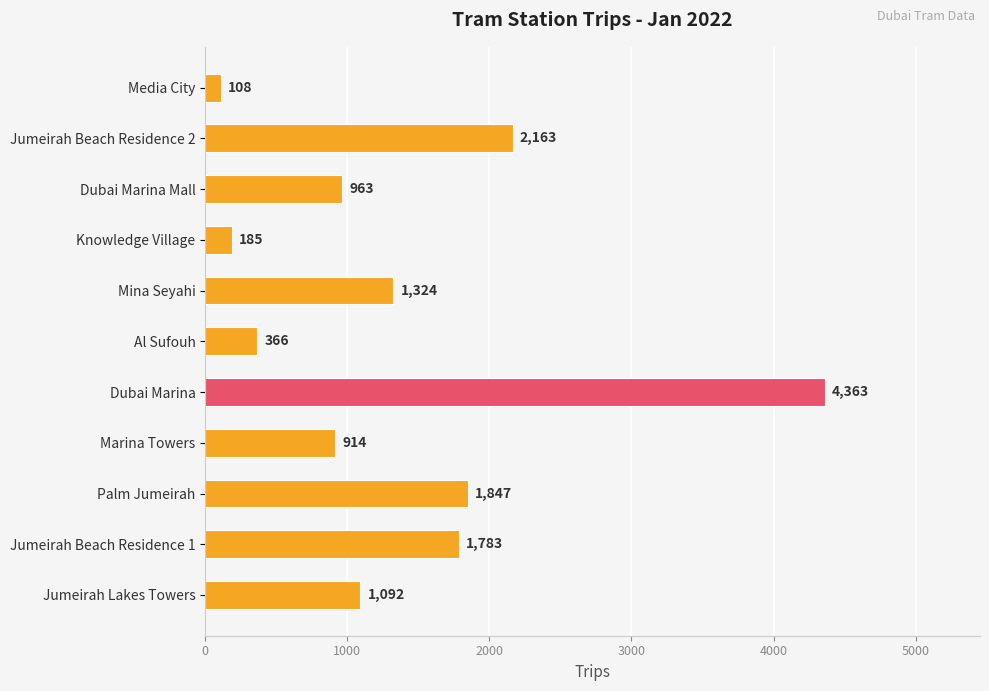

Where is the data nearest to the value 2235?

Jumeirah Beach Residence 2